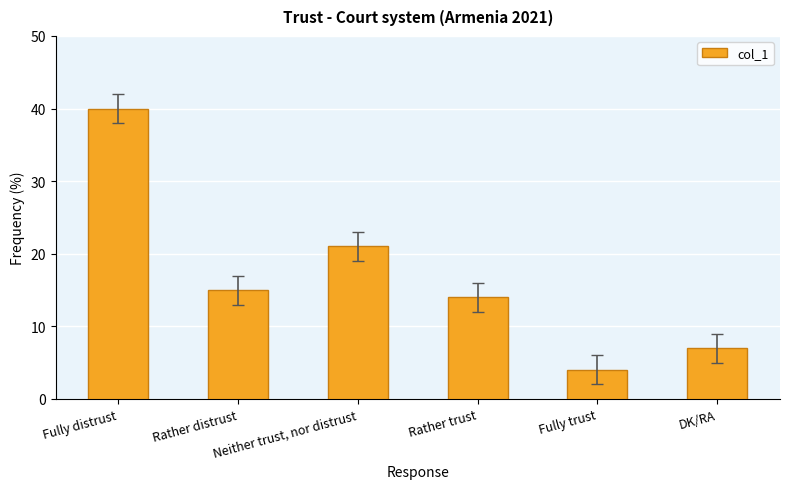

At which label does the data first exceed 15?

Fully distrust